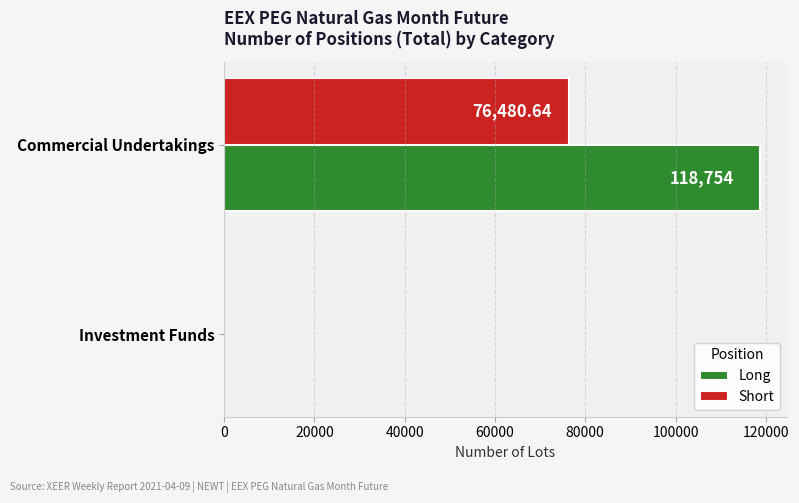

Which category has the highest value in the Short series?

Commercial Undertakings